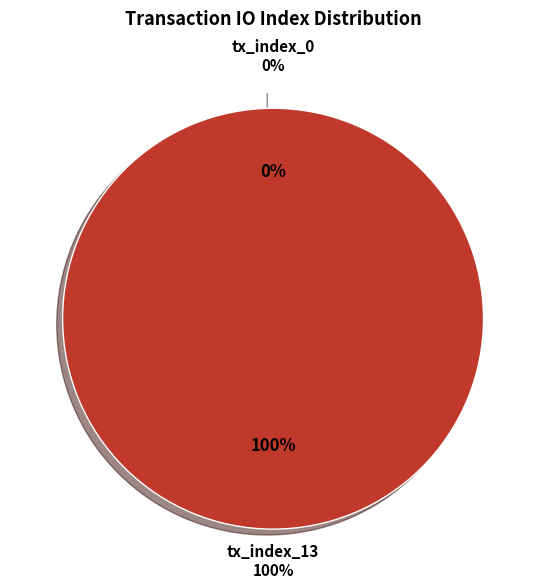

Count the number of slices in the pie.

2